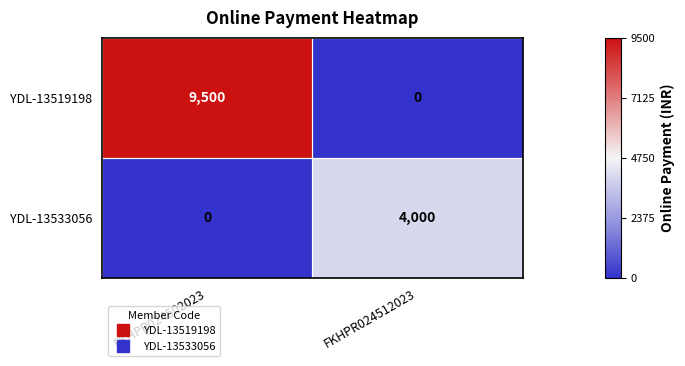

What is the greatest value displayed?

9500